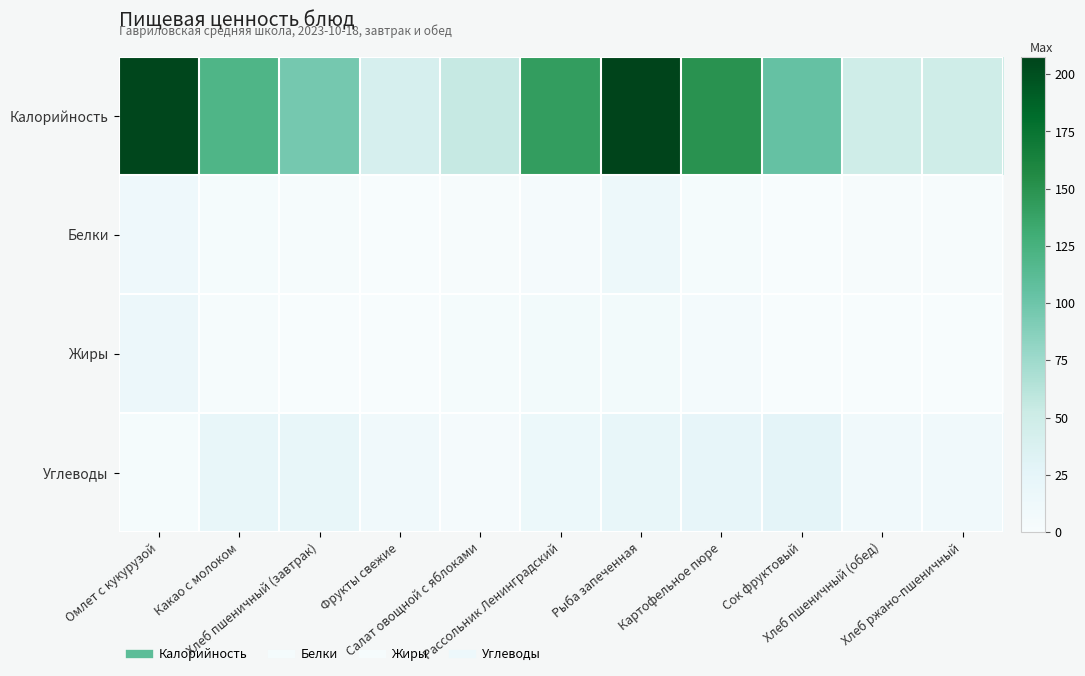

What is the total value across all series at Сок фруктовый?

130.0